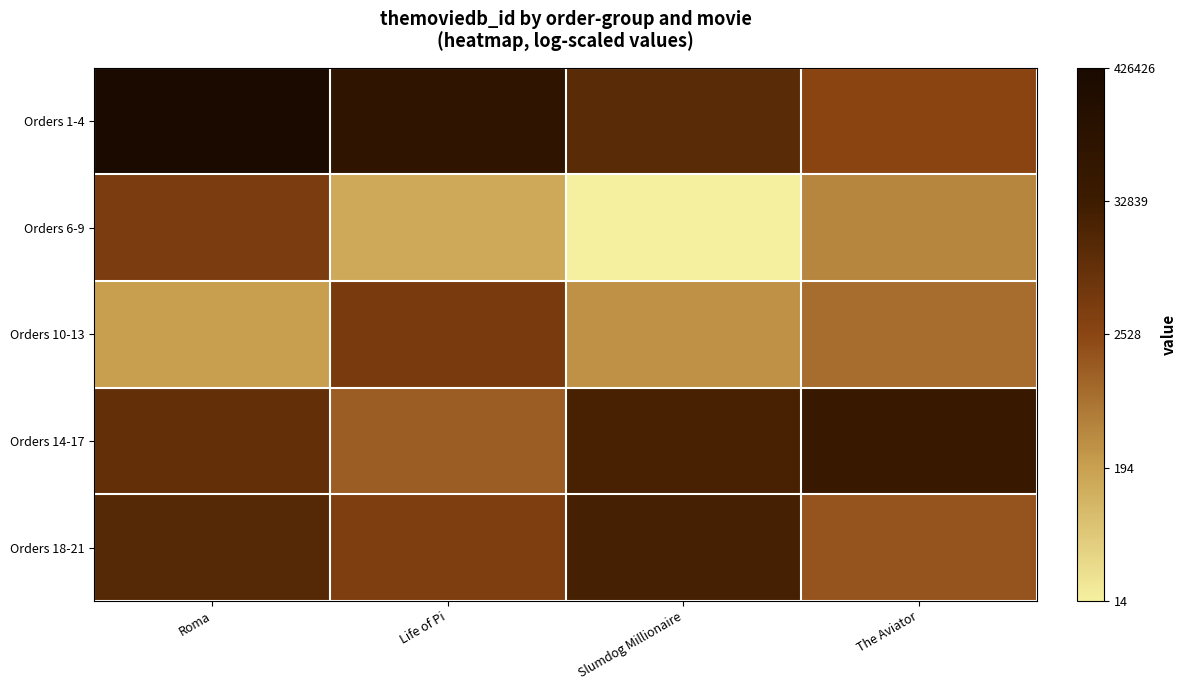

At which category is the sum across all series the highest?

Roma